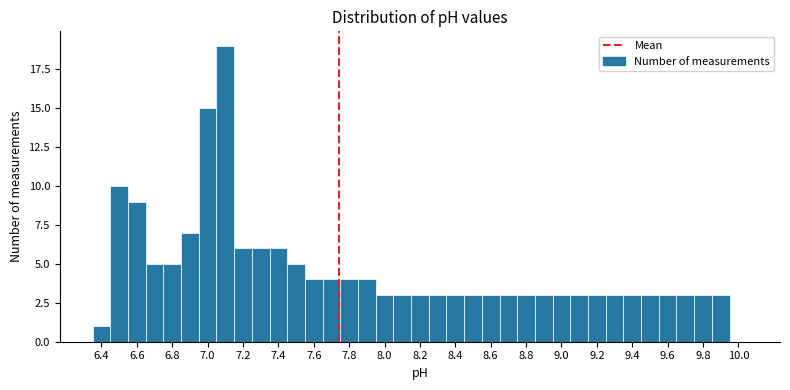

Reading left to right, transcribe this chart: for each bar, give the range it covers on the x-axis and its height. Neither the bar edges nor the heights are printed on the chart, so give them approximately, as read against the axes.

6.35 to 6.45: 1
6.45 to 6.55: 10
6.55 to 6.65: 9
6.65 to 6.75: 5
6.75 to 6.85: 5
6.85 to 6.95: 7
6.95 to 7.05: 15
7.05 to 7.15: 19
7.15 to 7.25: 6
7.25 to 7.35: 6
7.35 to 7.45: 6
7.45 to 7.55: 5
7.55 to 7.65: 4
7.65 to 7.75: 4
7.75 to 7.85: 4
7.85 to 7.95: 4
7.95 to 8.05: 3
8.05 to 8.15: 3
8.15 to 8.25: 3
8.25 to 8.35: 3
8.35 to 8.45: 3
8.45 to 8.55: 3
8.55 to 8.65: 3
8.65 to 8.75: 3
8.75 to 8.85: 3
8.85 to 8.95: 3
8.95 to 9.05: 3
9.05 to 9.15: 3
9.15 to 9.25: 3
9.25 to 9.35: 3
9.35 to 9.45: 3
9.45 to 9.55: 3
9.55 to 9.65: 3
9.65 to 9.75: 3
9.75 to 9.85: 3
9.85 to 9.95: 3
9.95 to 10.05: 0